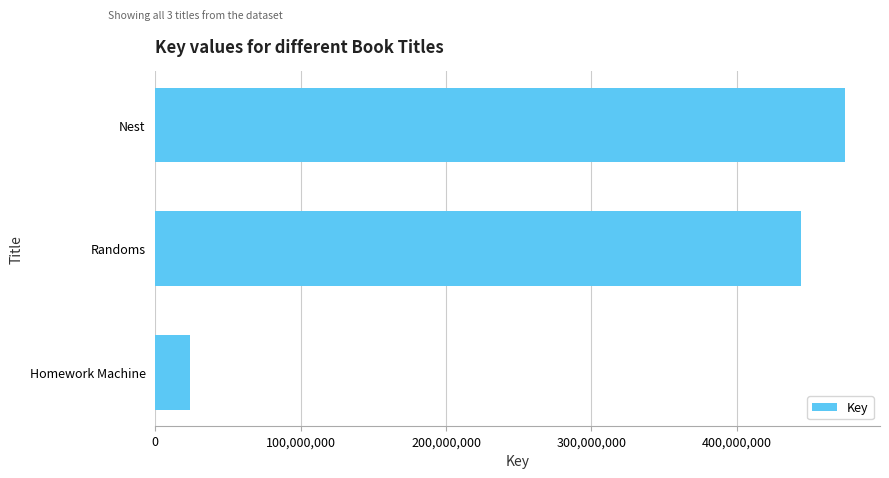

Read the value at Nest.

474828638